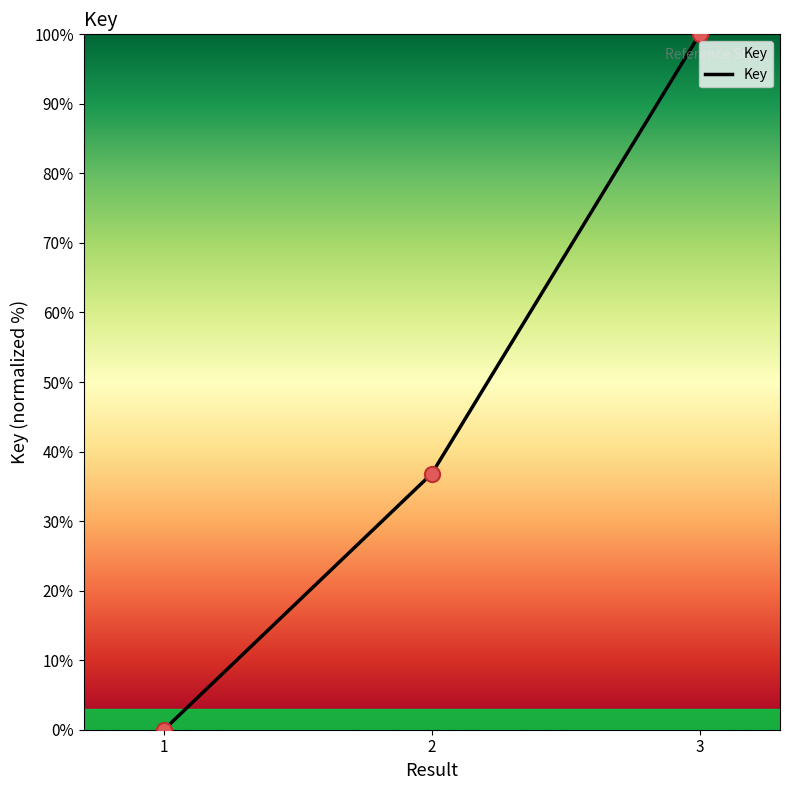

Between 1 and 2, which is larger?

2